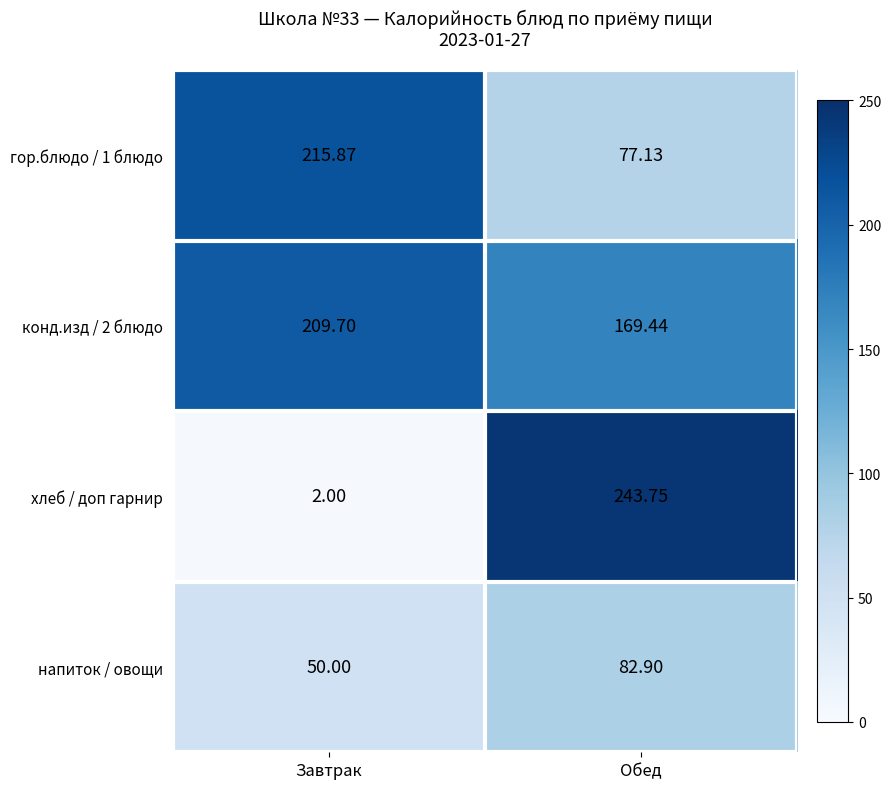

At which label is гор.блюдо / 1 блюдо closest to 146?

Обед